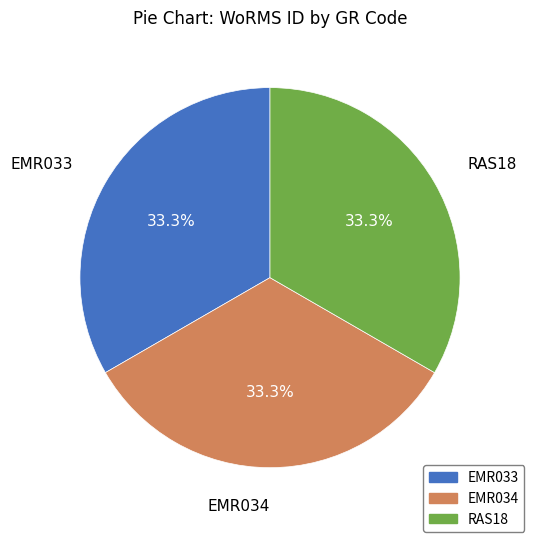

Does EMR034 account for over 50% of the chart?

No